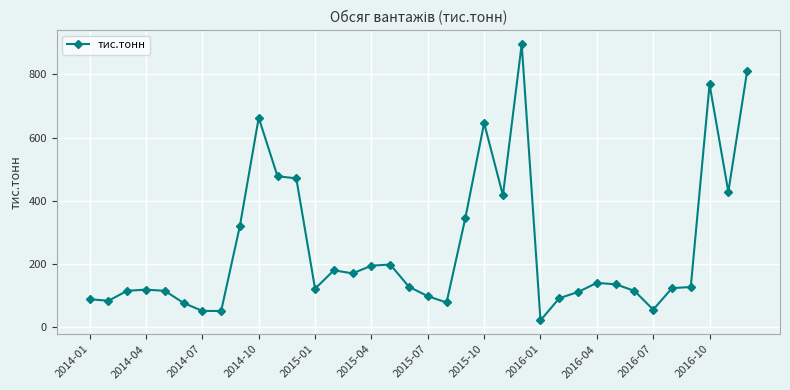

True or false: the data has more than 2 interior local peaks.

True